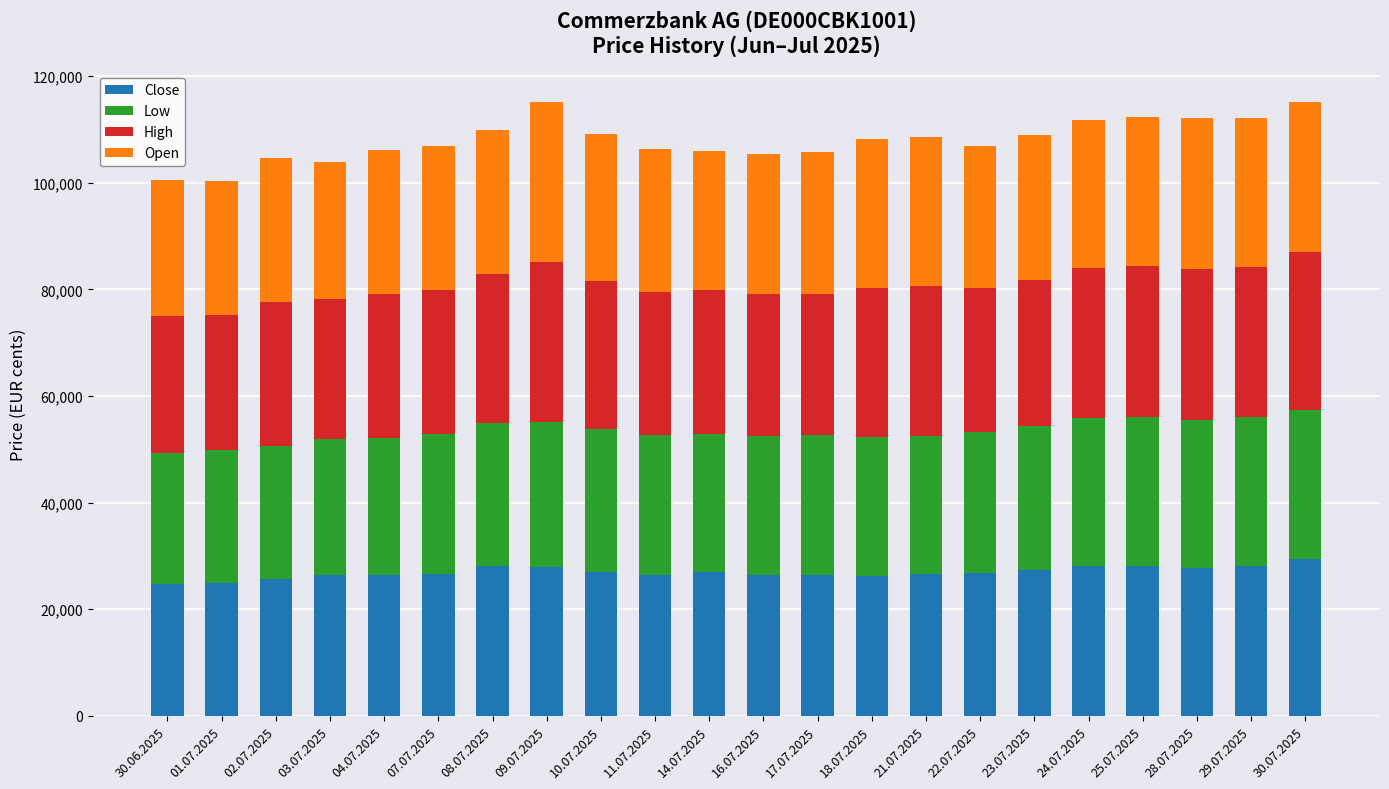

What is the sum of the Close values at 29.07.2025 and 01.07.2025?

53099